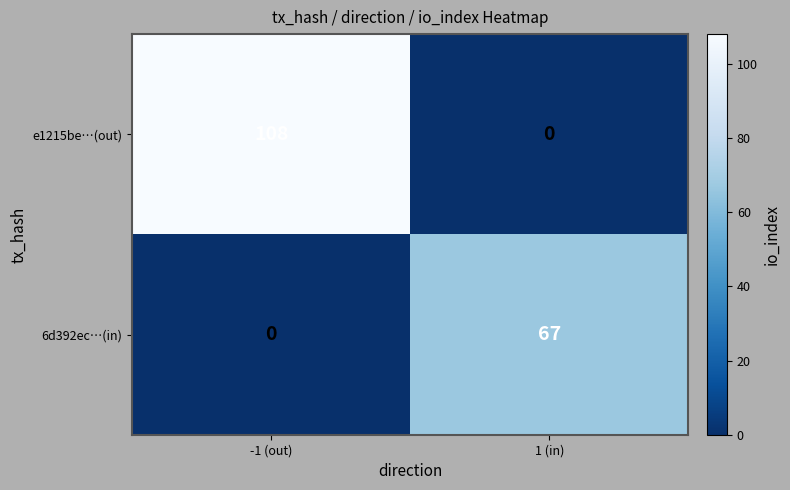

What is the sum of all 6d392ec…(in) values?

67